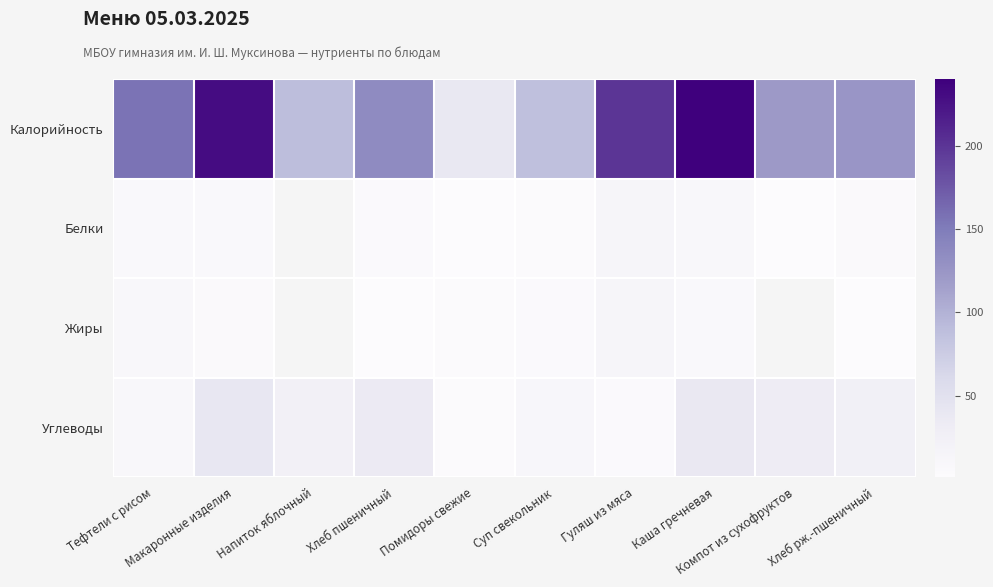

How many data points does each series have?

10